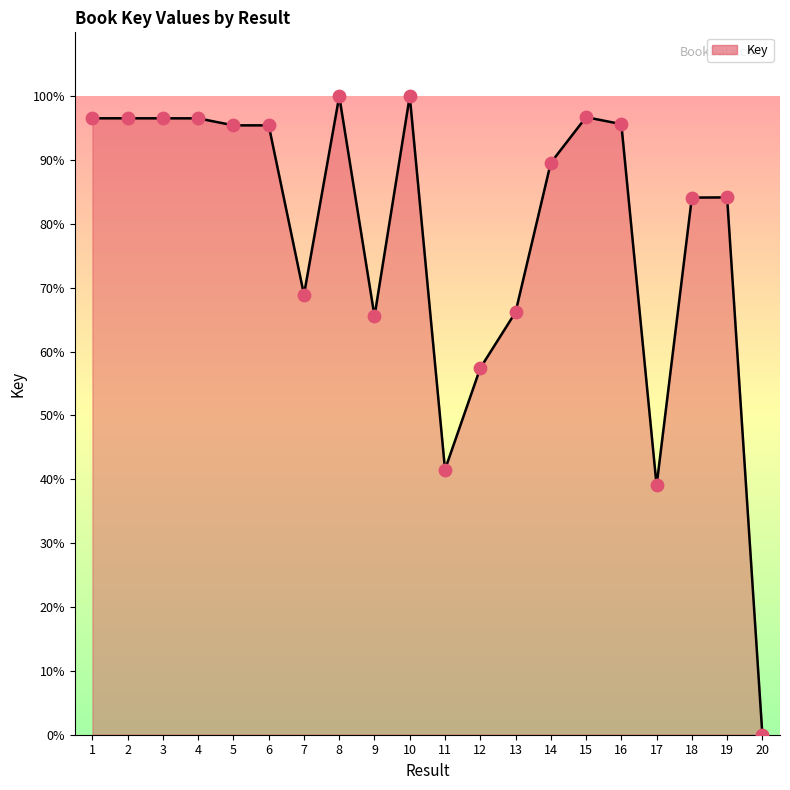

What is the ratio of the value at 12 to the value at 3?

0.6